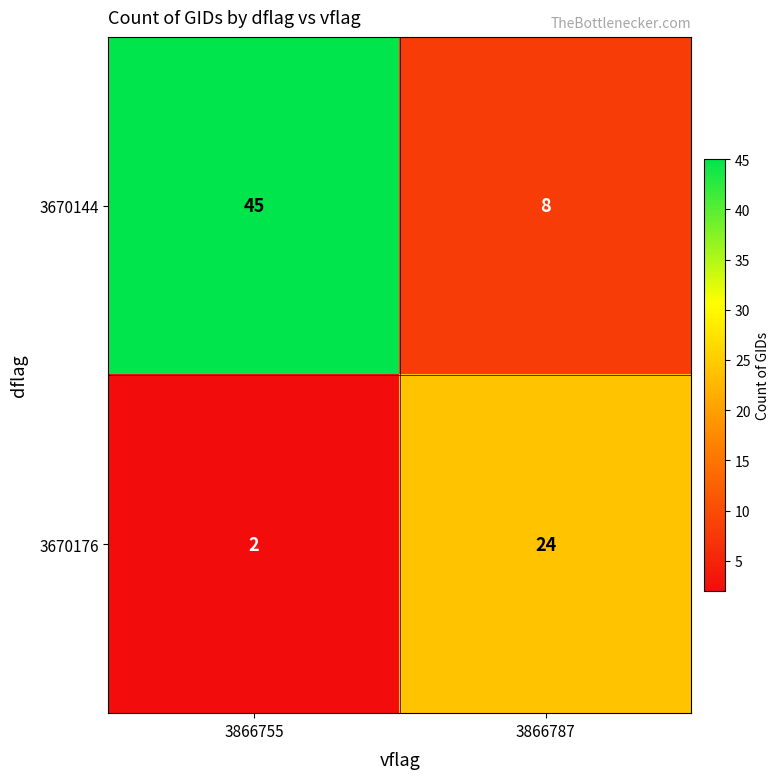

Reading left to right, what are all the values shown in this chart?

3670144: 45	8
3670176: 2	24